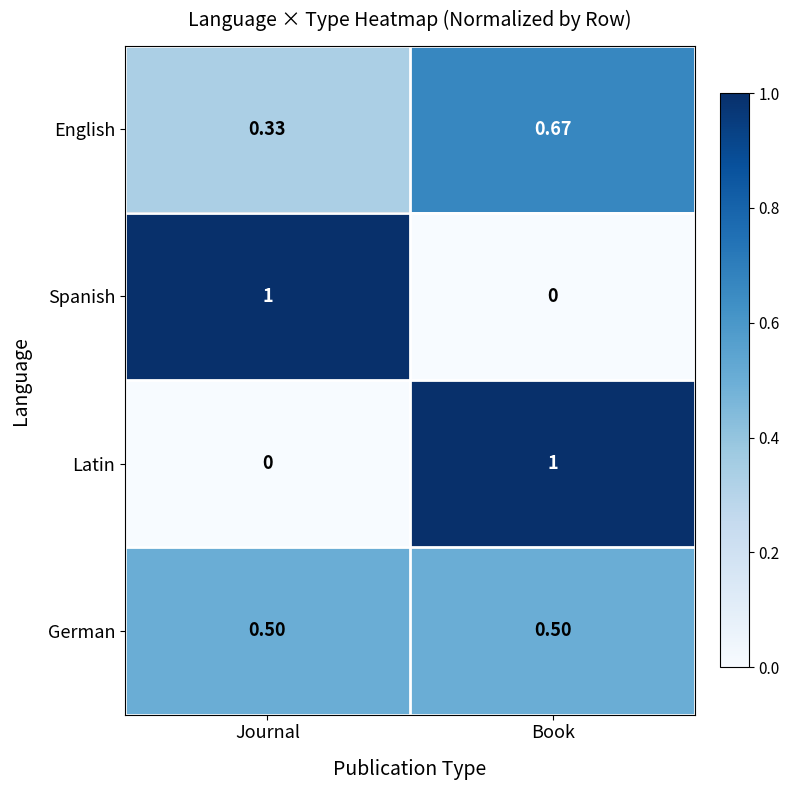

Is the value of English at Journal greater than the value of Spanish at Journal?

No